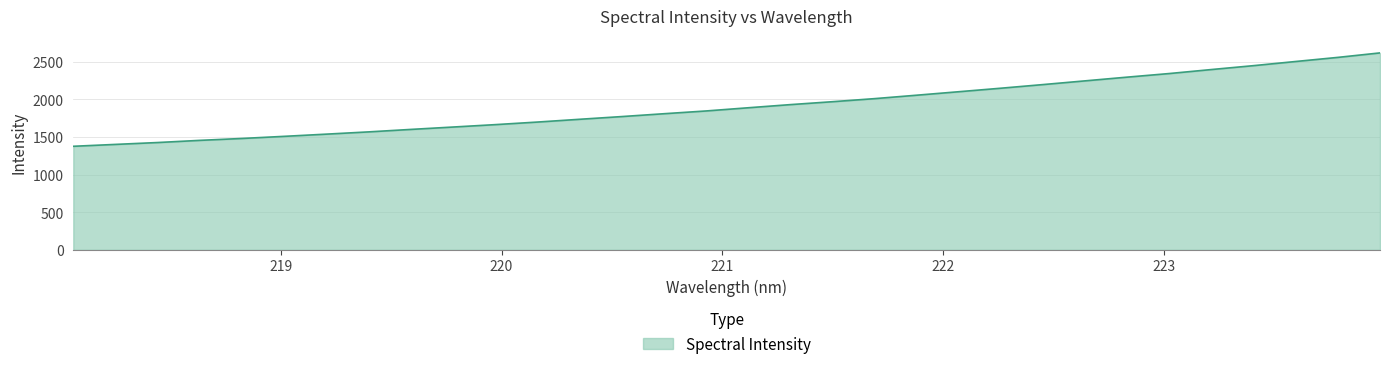

What is the smallest value displayed?

1374.7